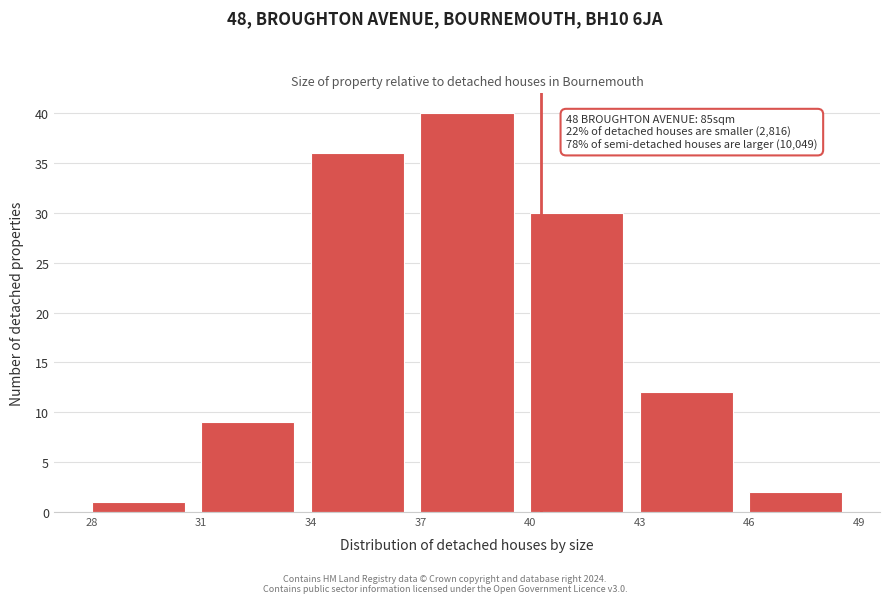

Over which range of the x-axis is the bar tallest?

37 to 40